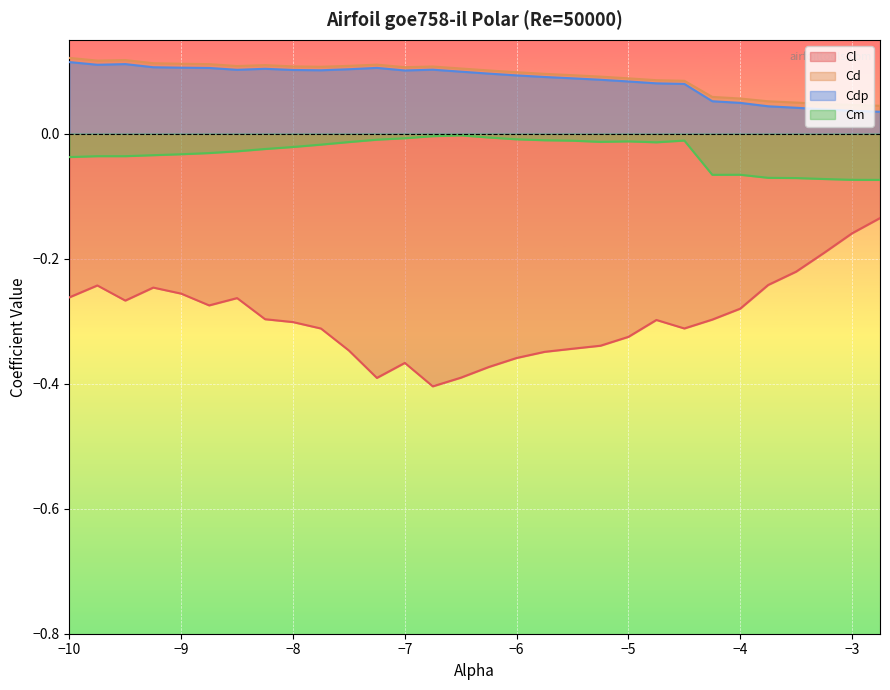

Is the value of Cm at -4.25 greater than the value of Cdp at -3.0?

No